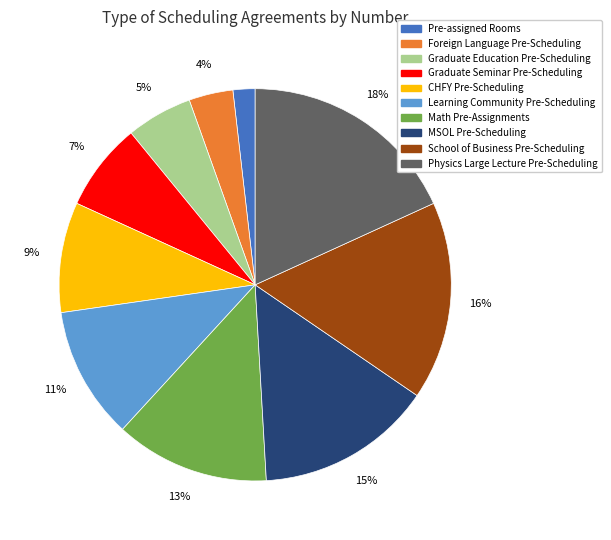

To the nearest percent, what percentage of the pie is Physics Large Lecture Pre-Scheduling?

18%